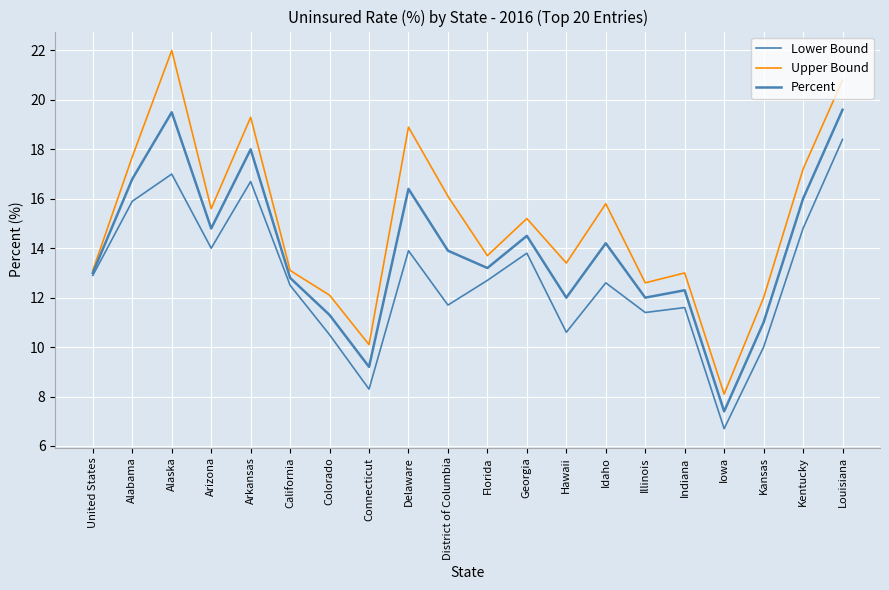

Which category has the lowest value across all series?

Iowa